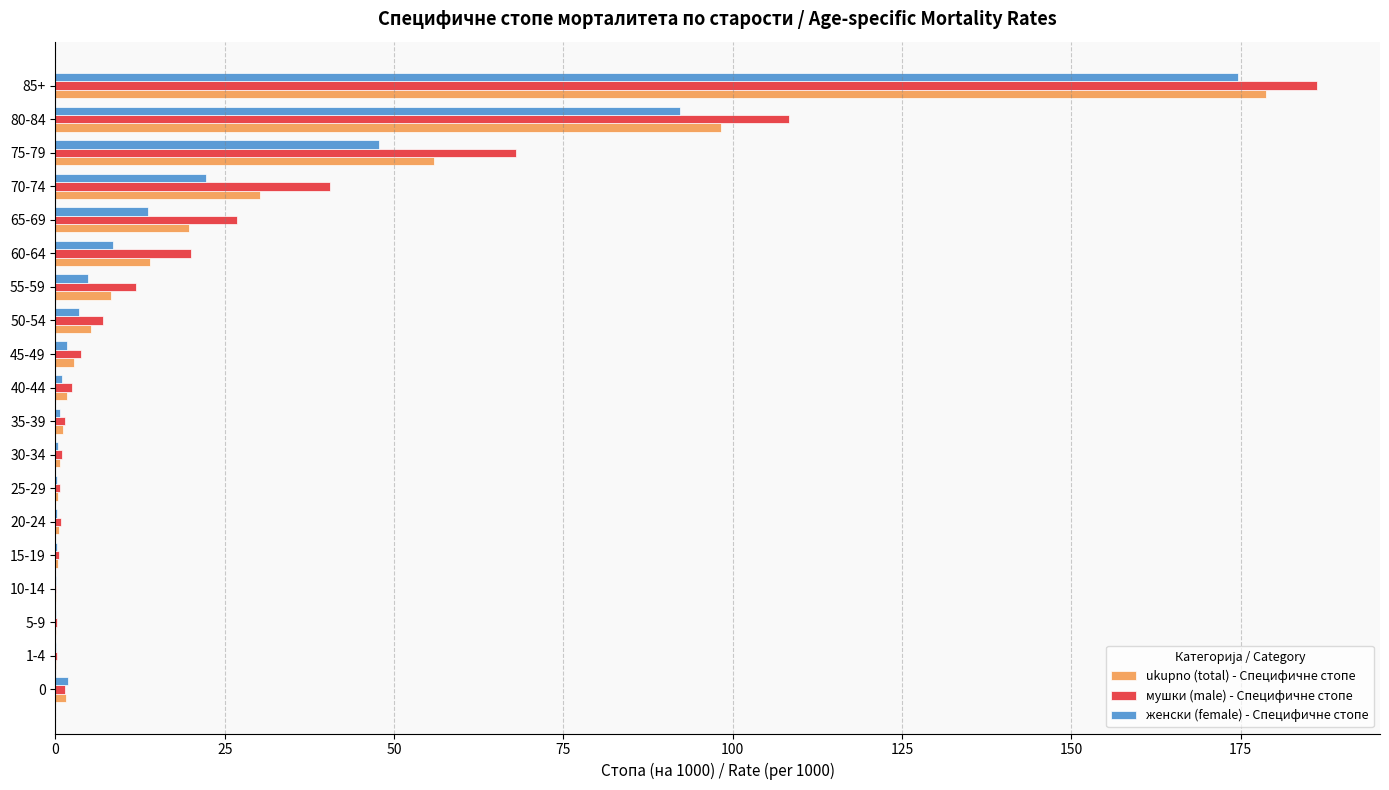

Is the value of мушки (male) - Специфичне стопе at 85+ greater than the value of женски (female) - Специфичне стопе at 60-64?

Yes